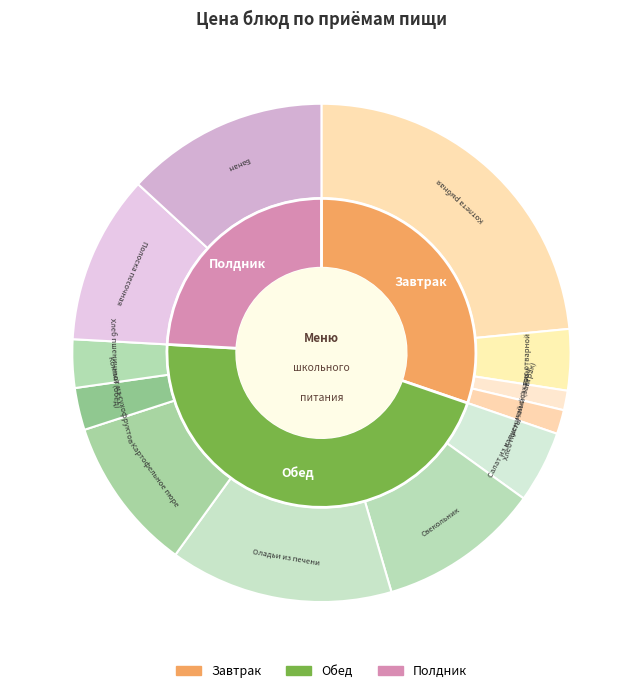

What is the change in value from Картофельное пюре to Компот из сухофруктов?

-16.6